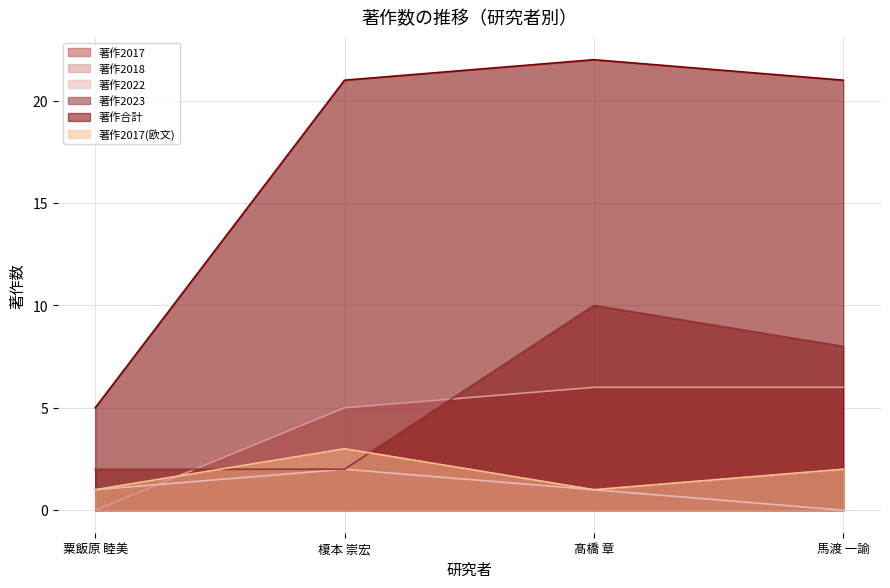

How many positive values does the 著作2022 series have?

3